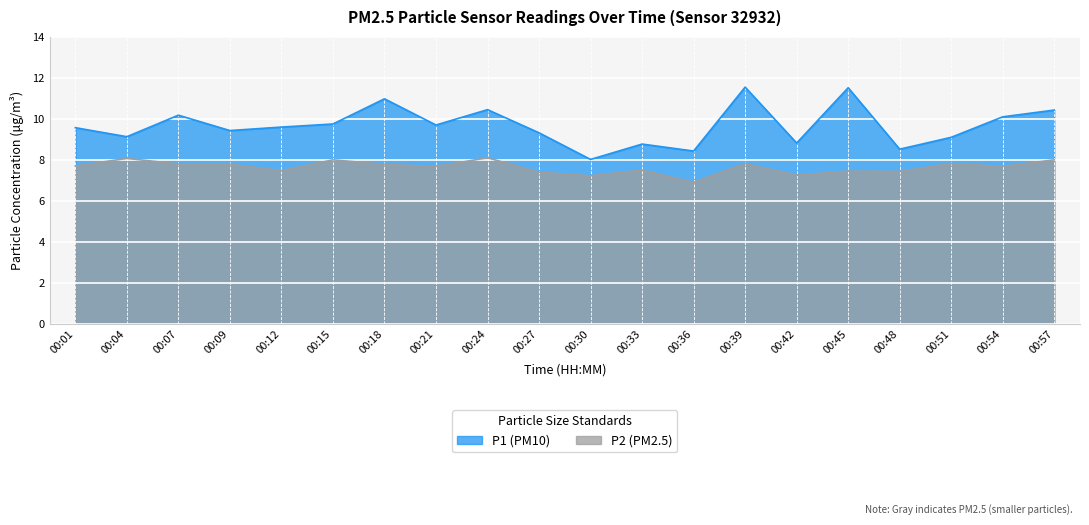

What are all the series names shown in the legend?

P1 (PM10), P2 (PM2.5)